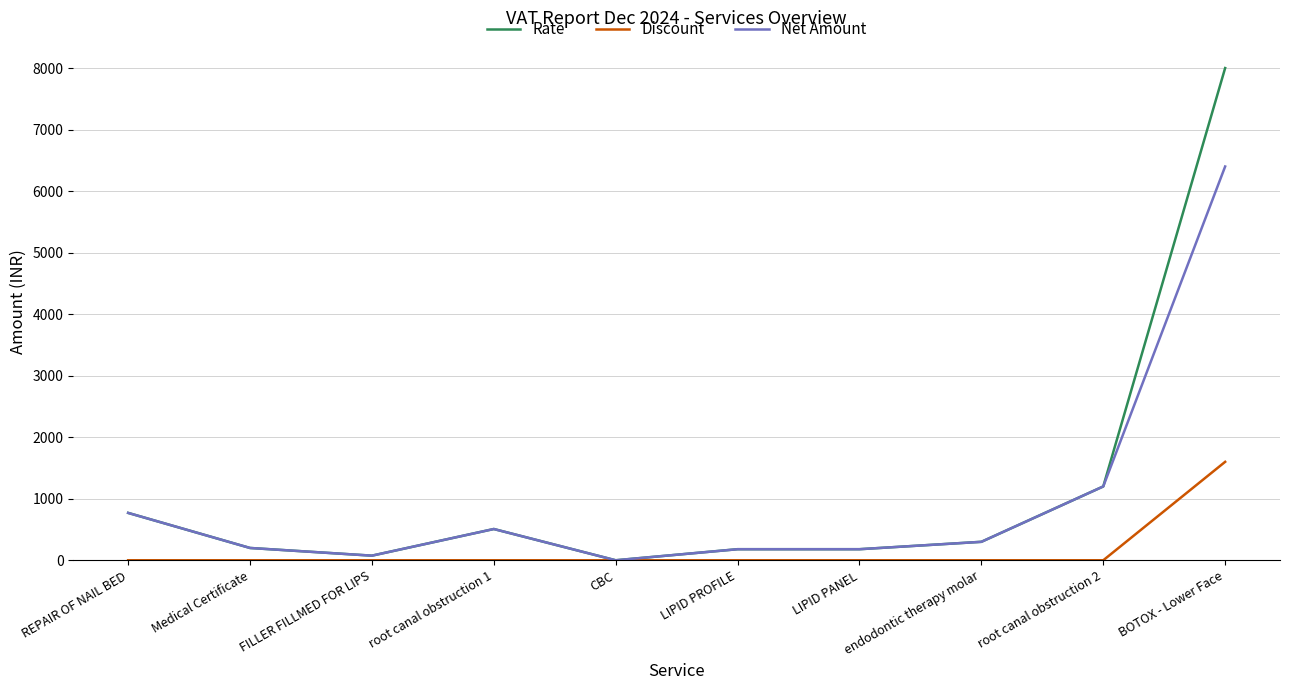

What is the sum of the Net Amount values at REPAIR OF NAIL BED and CBC?

770.0